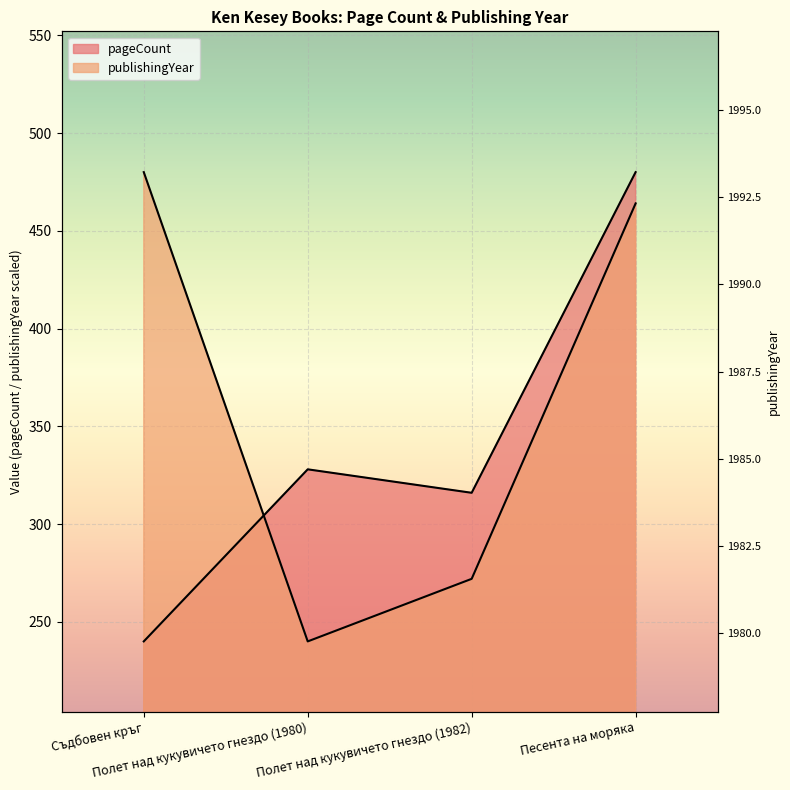

At which category is the sum across all series the highest?

Песента на моряка